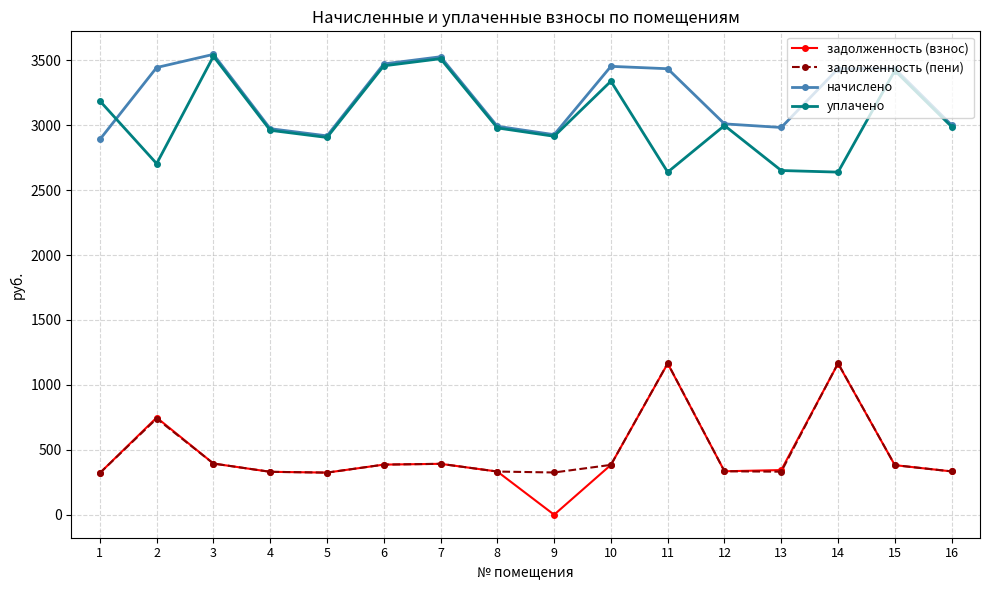

Does the chart have visible grid lines?

Yes